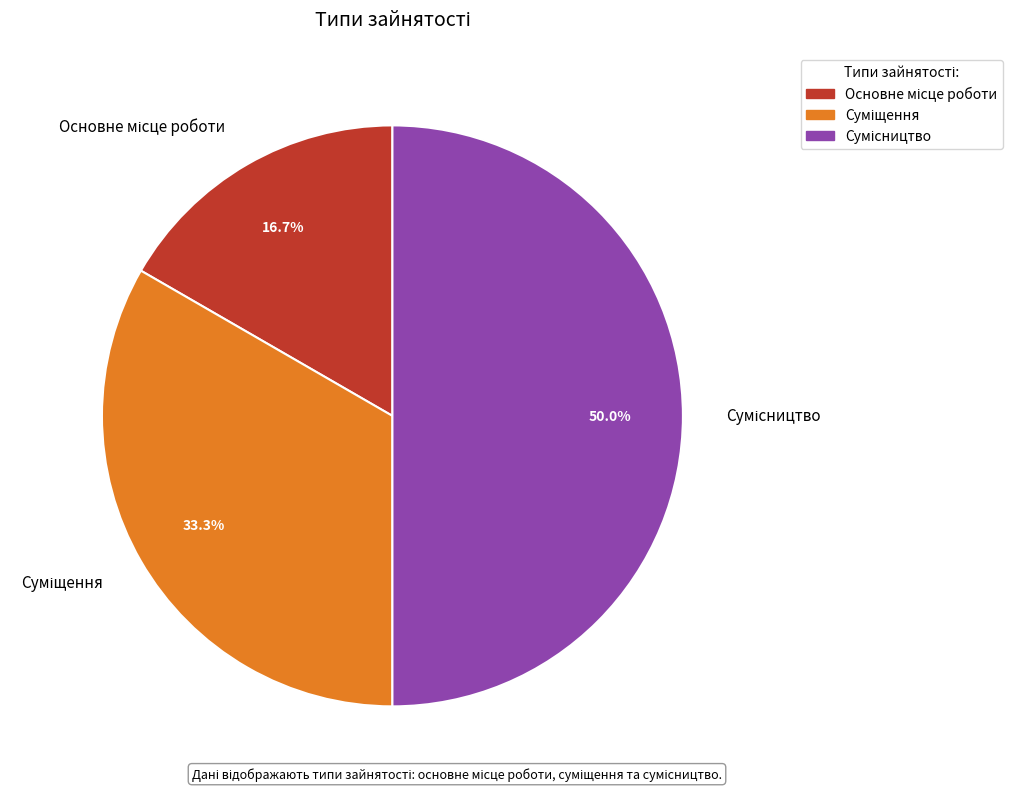

How many segments does this pie chart have?

3